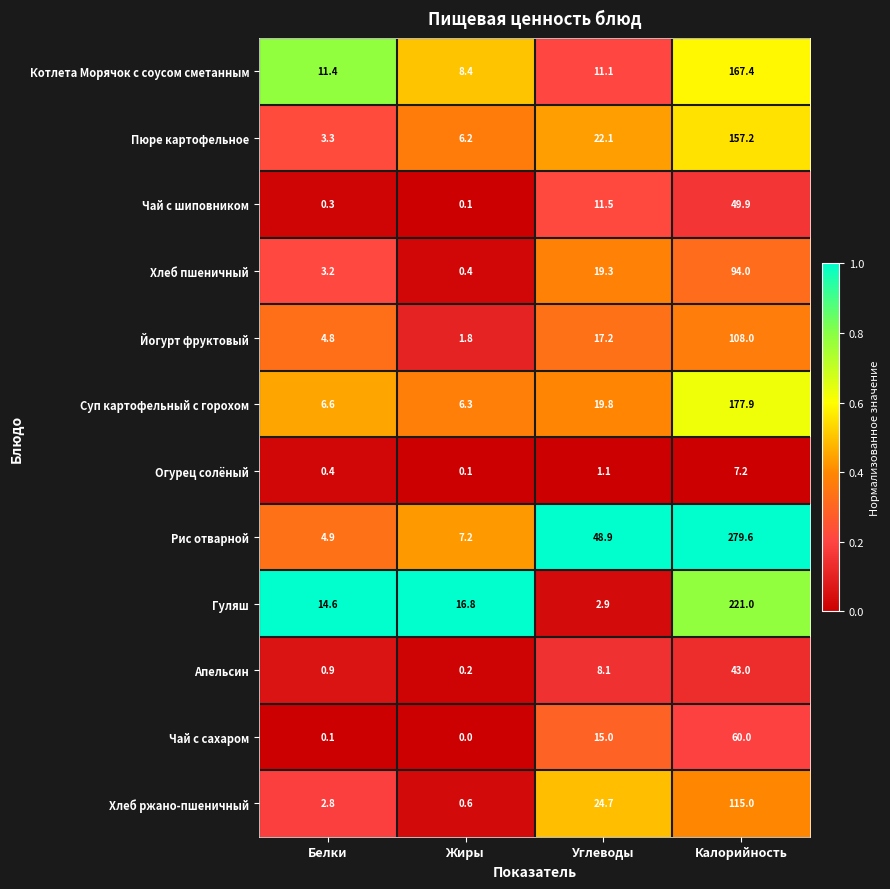

What is the approximate value of Рис отварной at Углеводы?

48.9